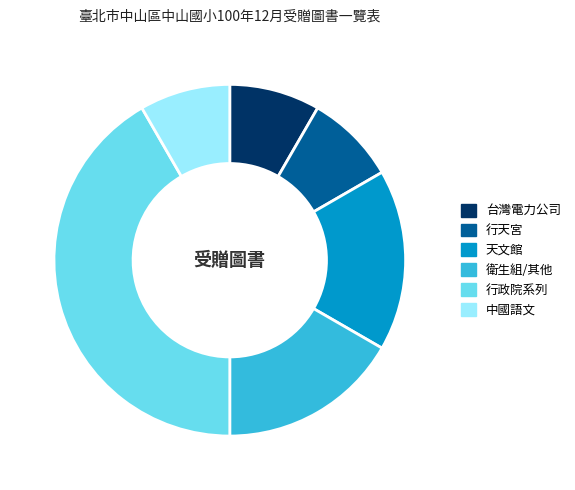

Combined, do 台灣電力公司 and 天文館 account for over 50%?

No